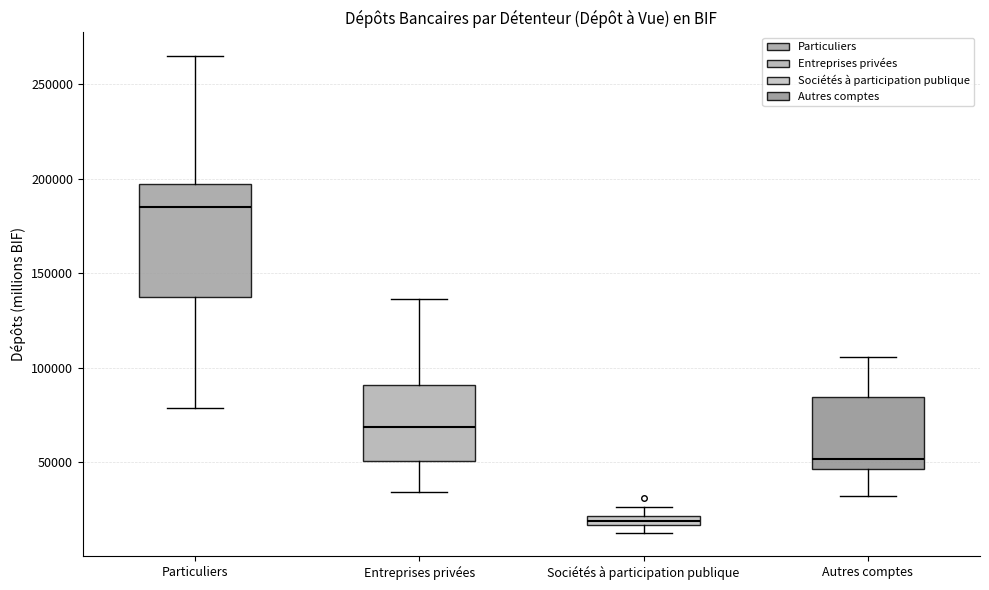

Which box has the lowest median line?

Sociétés à participation publique